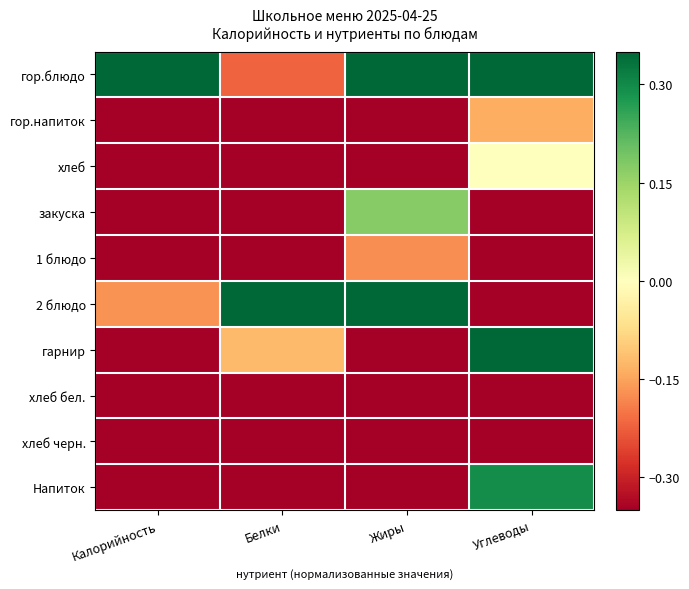

Rank the series by their maximum value, from lowest to highest.

хлеб черн., хлеб бел., 1 блюдо, гор.напиток, хлеб, закуска, Напиток, гор.блюдо, 2 блюдо, гарнир